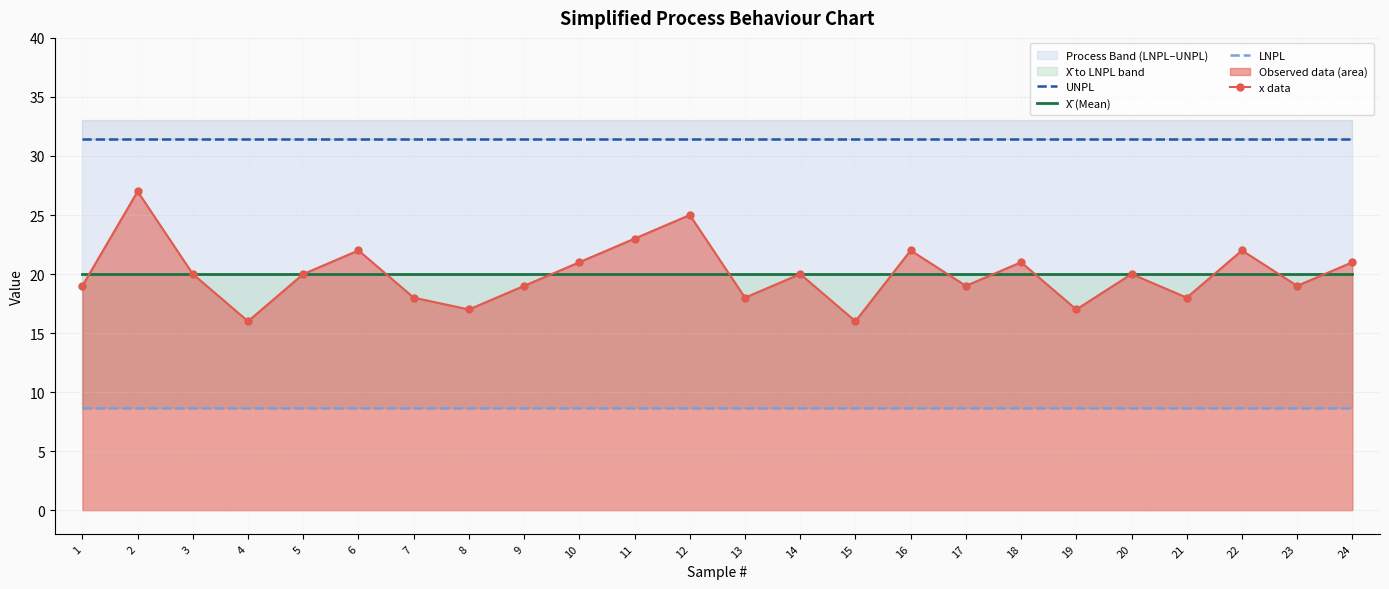

Is it true that UNPL equals 10.4 at 3?

False